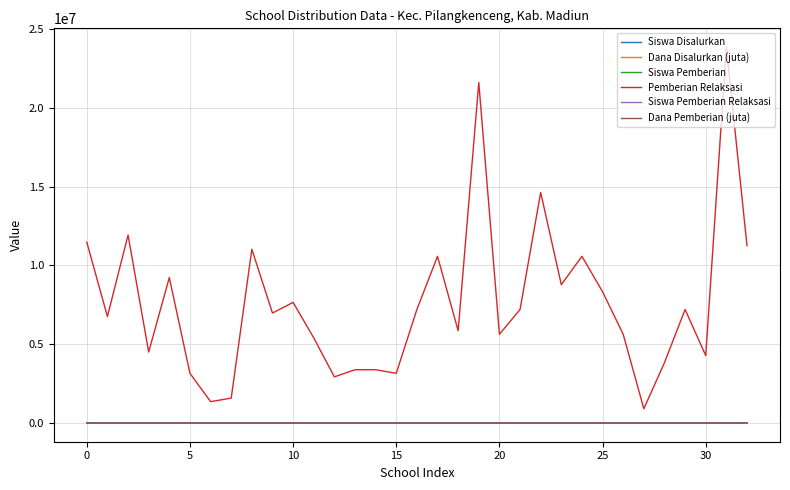

True or false: Dana Disalurkan (juta) and Pemberian Relaksasi cross at least once.

False